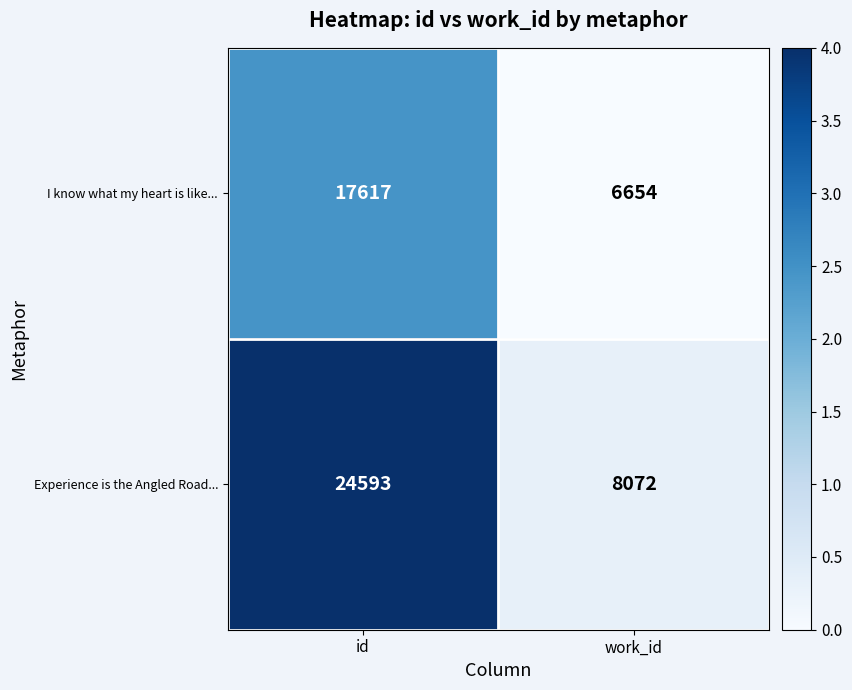

Is it true that Experience is the Angled Road... equals 8072 at work_id?

True